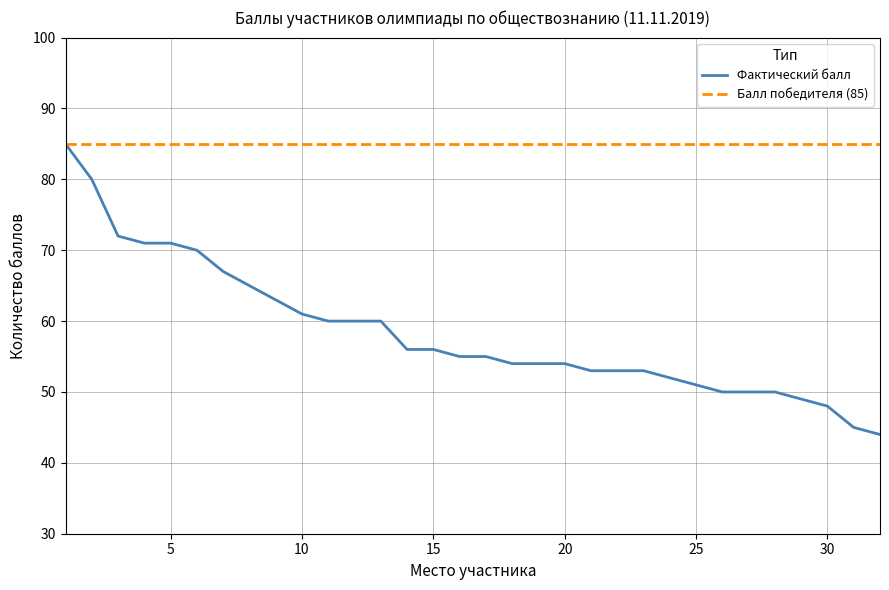

Is this an area chart (filled region under the line)?

No